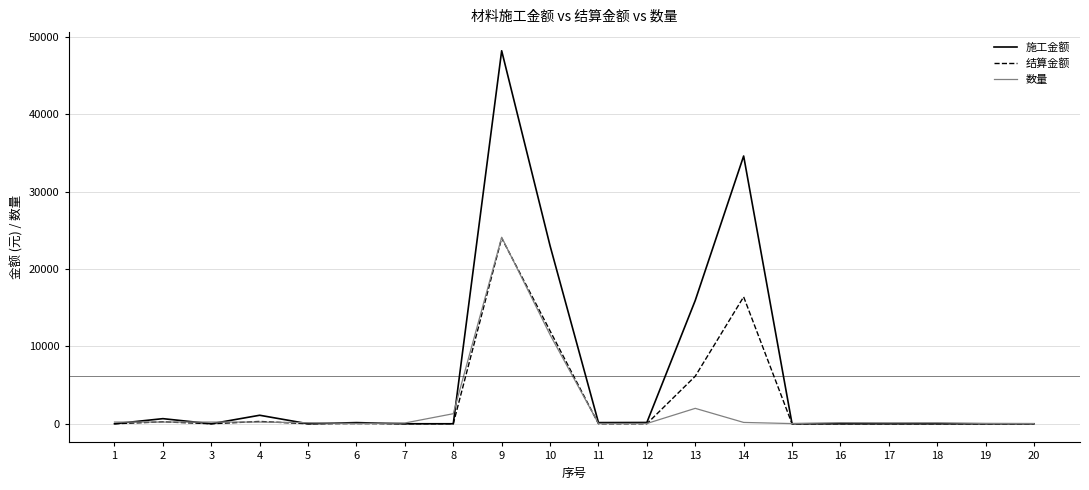

Which series has the widest spread of values?

施工金额